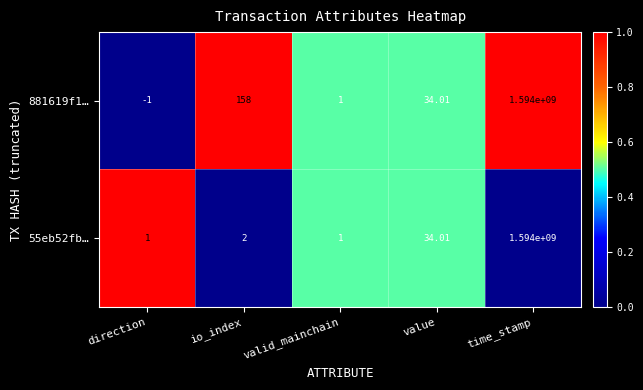

Rank the categories by 881619f1… value from highest to lowest.

time_stamp, io_index, value, valid_mainchain, direction